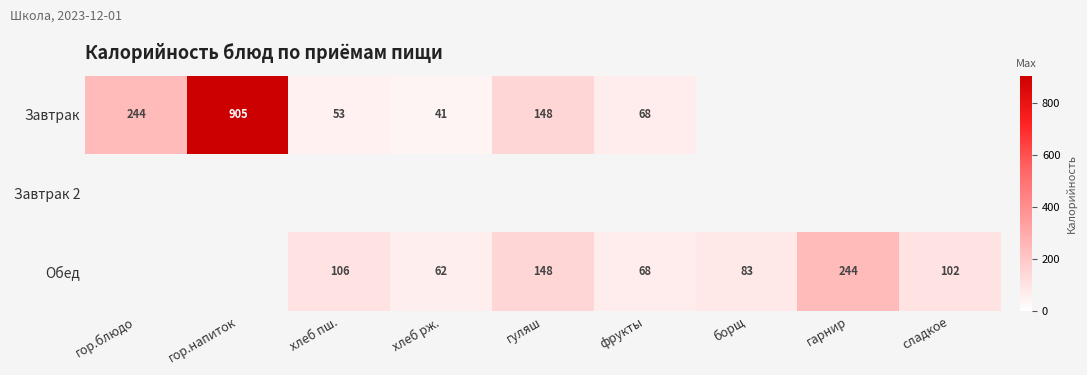

Is the value of Завтрак at фрукты greater than the value of Обед at гуляш?

No